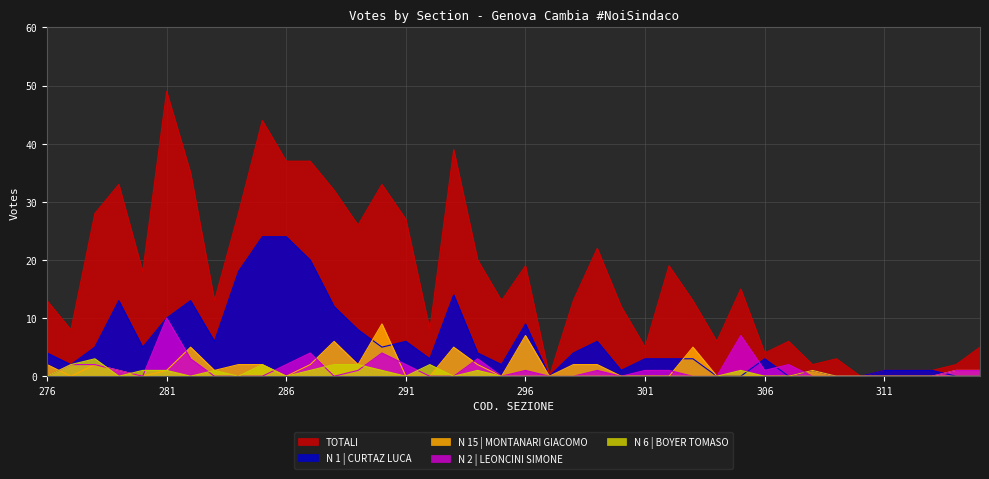

How many lines are shown in the chart?

5